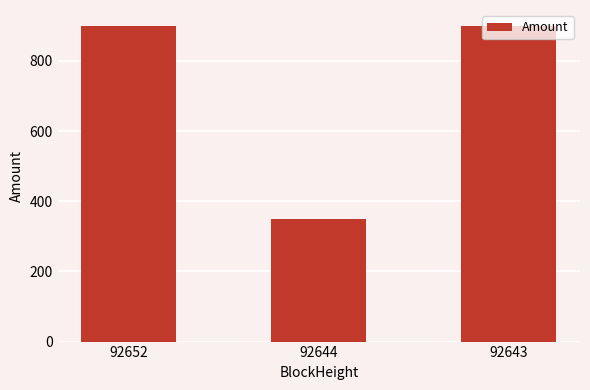

What is the maximum value shown in the chart?

899.9